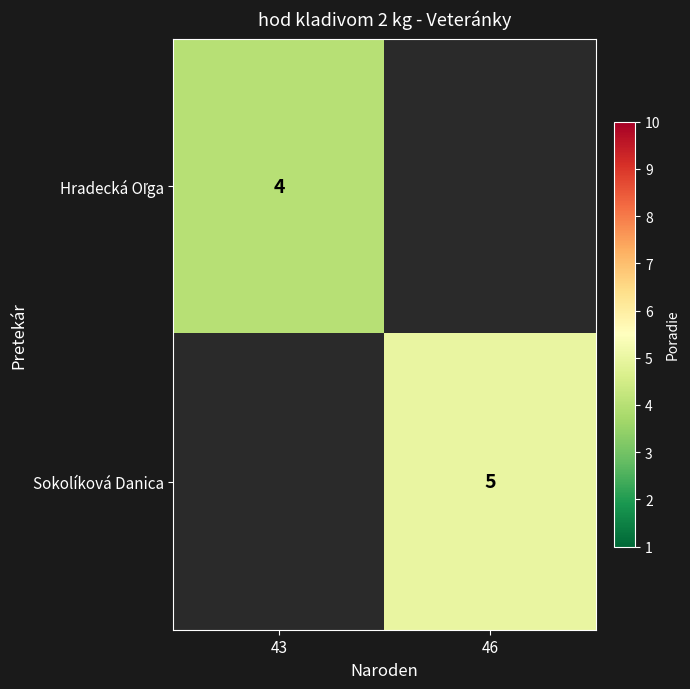

The value of Sokolíková Danica at 46 is 3. True or false?

False